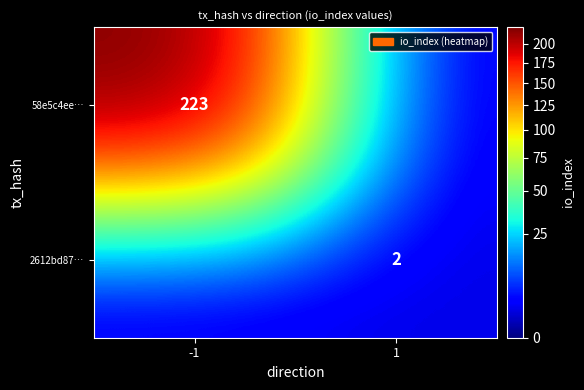

The value of 2612bd87… at 1 is 2. True or false?

True